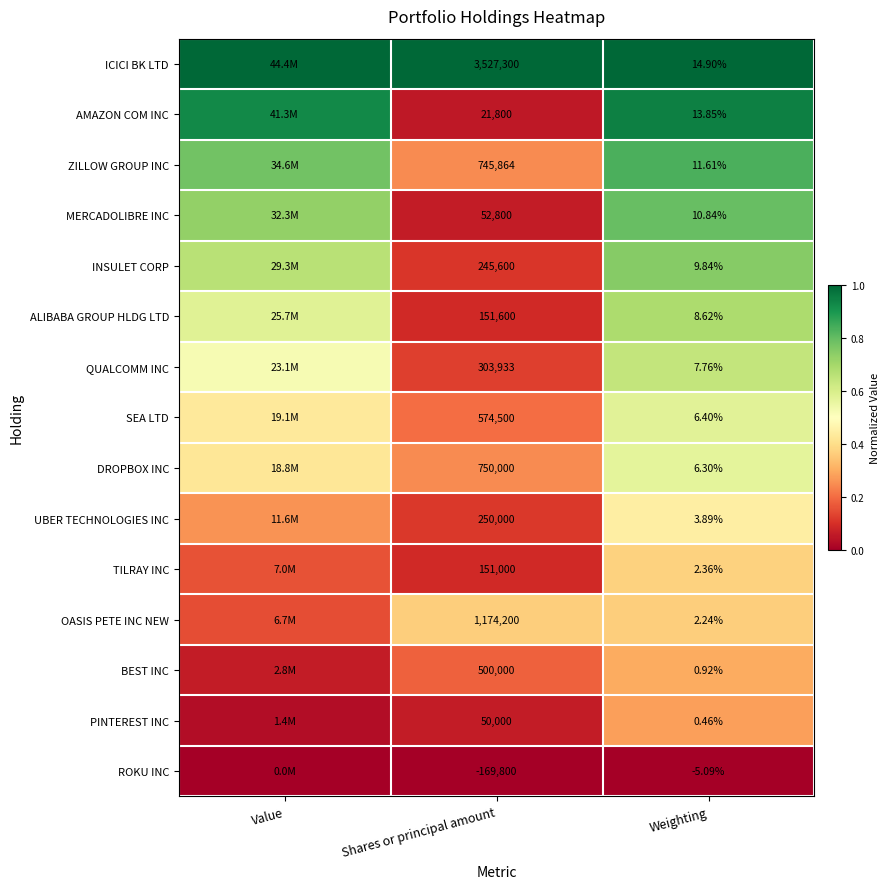

Between Shares or principal amount and Weighting, which series saw the biggest shift?

ICICI BK LTD